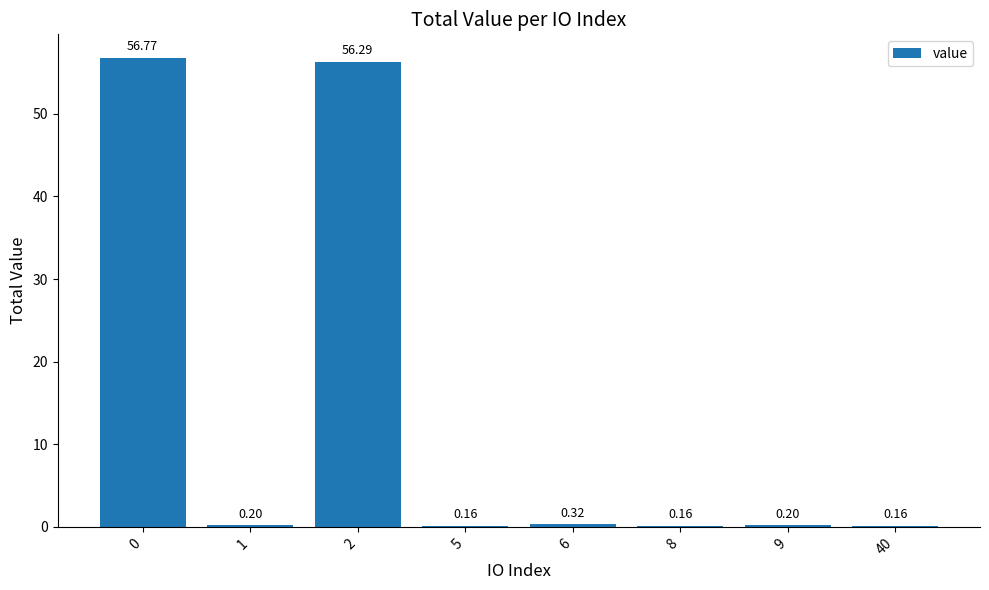

What is the sum of the values at 8 and 1?

0.4